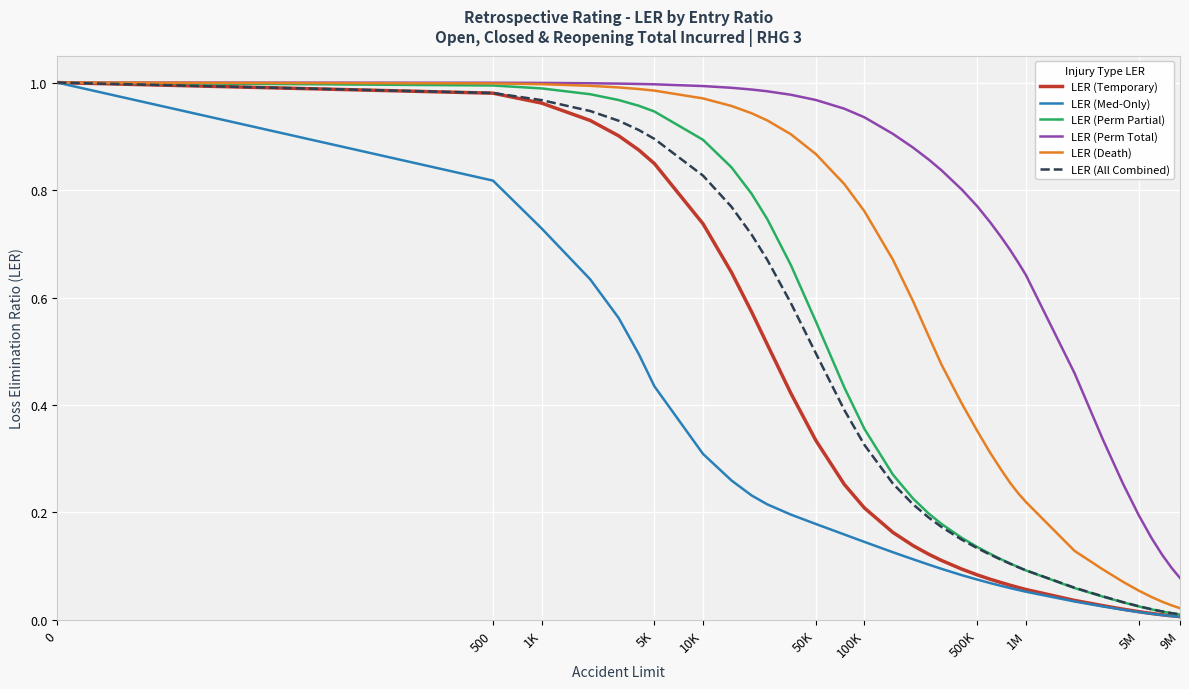

Which series has the largest total across all categories?

LER (Perm Total)